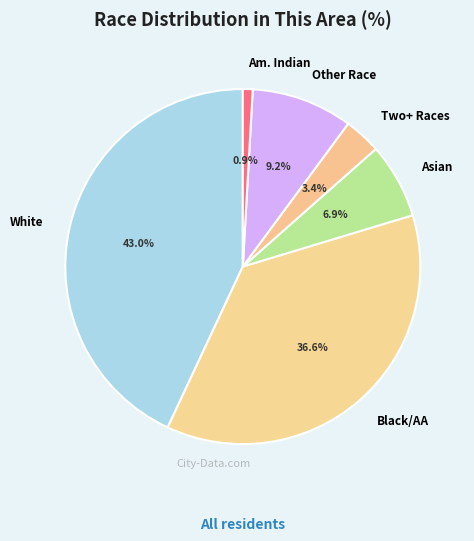

Which slice is the largest?

White